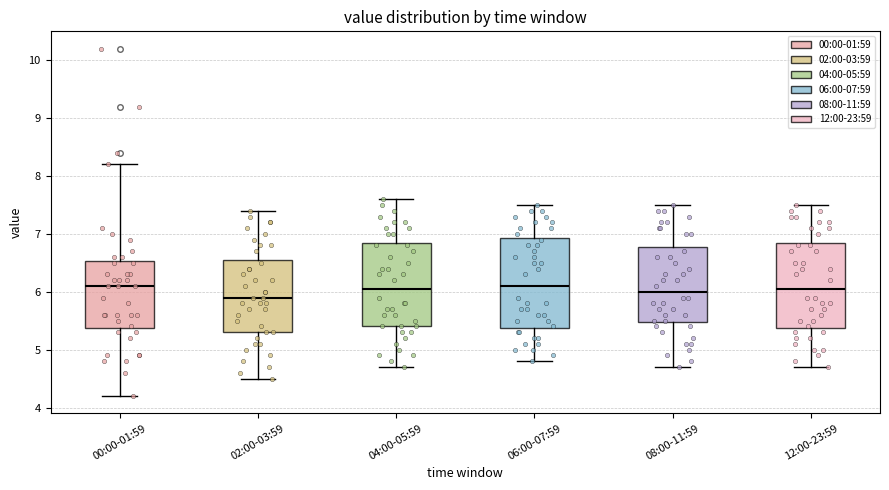

Reading left to right, read every box against the y-axis: the position of its median line, the range the box covers, and the ends of its whiskers. The values are not printed on the chart, so give them approximately, as read against the axis.

00:00-01:59: median 6.1, box 5.4 to 6.5, whiskers 4.2 to 8.2
02:00-03:59: median 5.9, box 5.3 to 6.6, whiskers 4.5 to 7.4
04:00-05:59: median 6.1, box 5.4 to 6.9, whiskers 4.7 to 7.6
06:00-07:59: median 6.1, box 5.4 to 6.9, whiskers 4.8 to 7.5
08:00-11:59: median 6.0, box 5.5 to 6.8, whiskers 4.7 to 7.5
12:00-23:59: median 6.1, box 5.4 to 6.9, whiskers 4.7 to 7.5